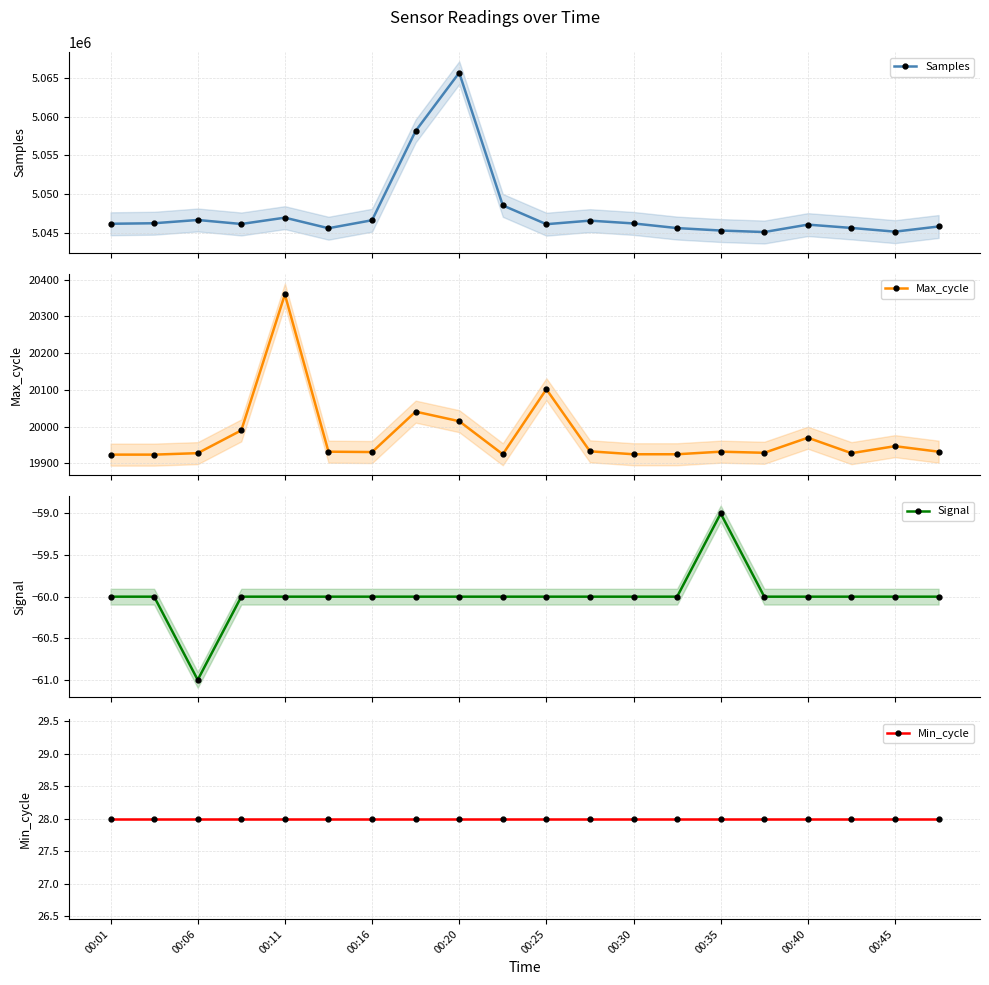

What is the smallest value displayed?

-61